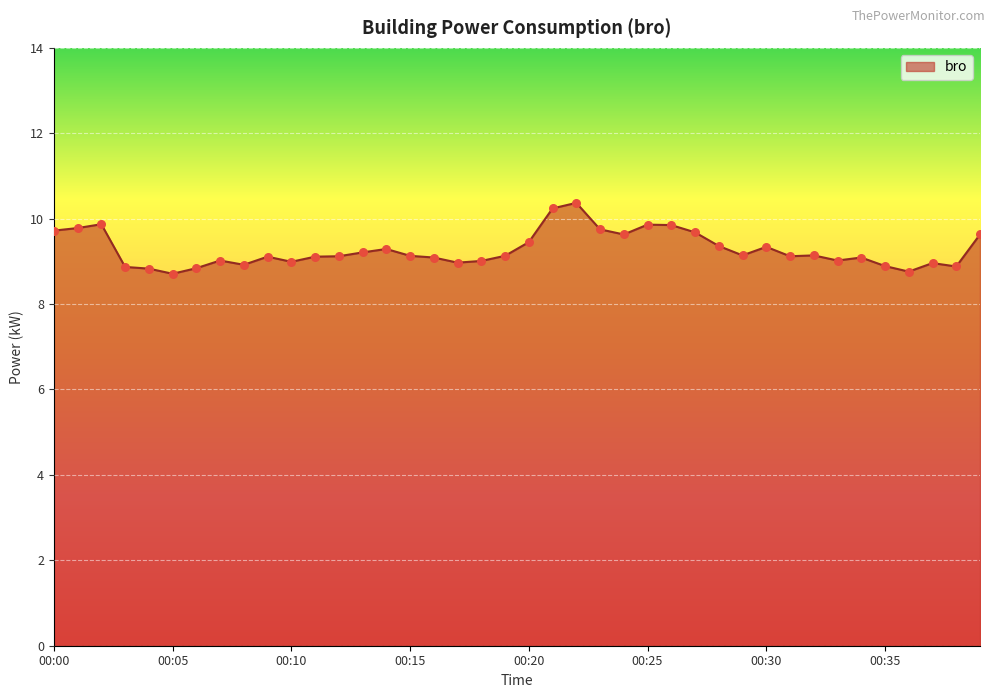

What is the difference between the maximum and minimum values?

1.7